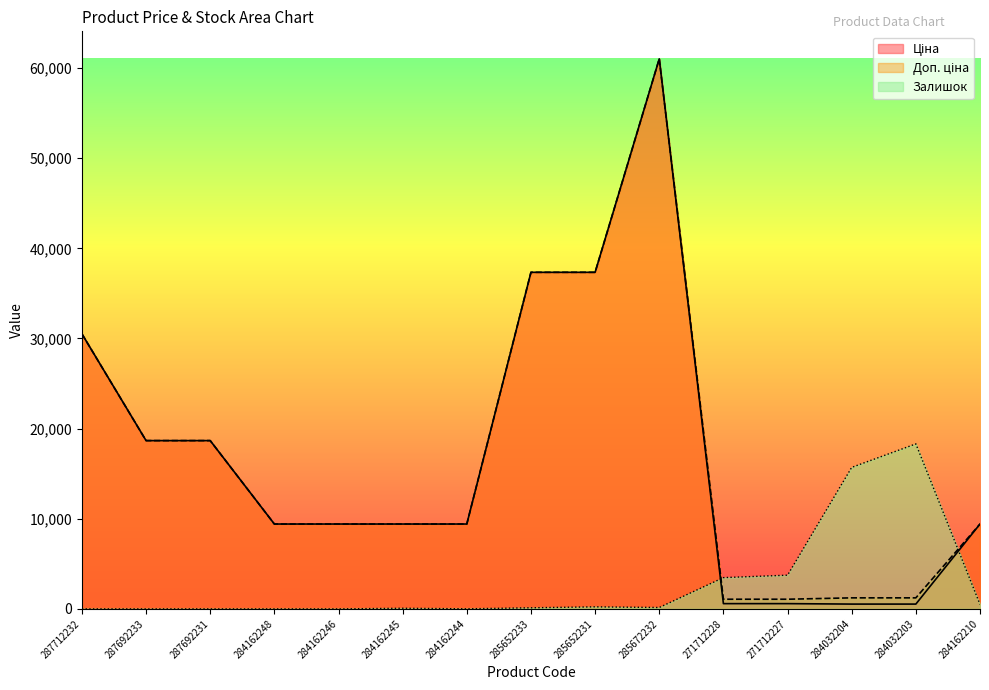

What are all the series names shown in the legend?

Ціна, Доп. ціна, Залишок